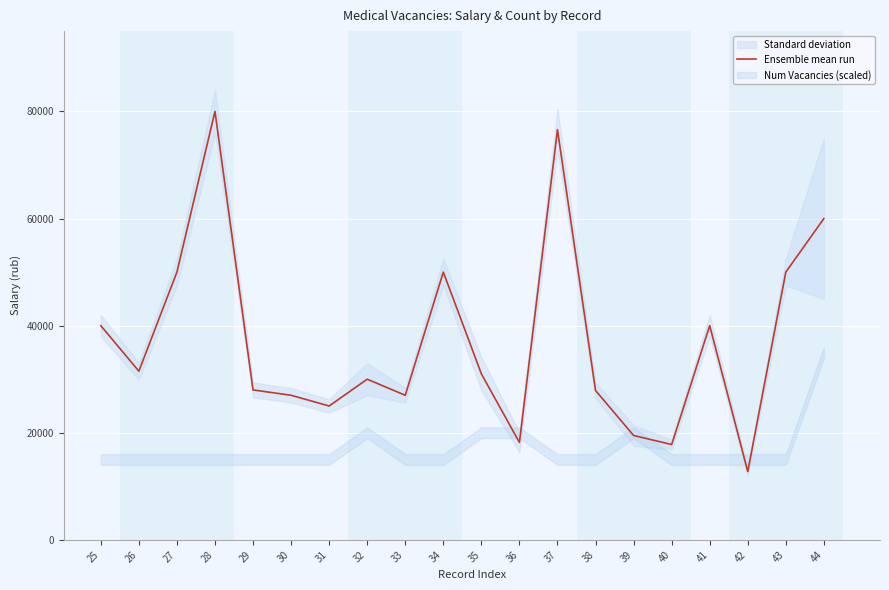

What is the difference between the second highest and minimum values?

63846